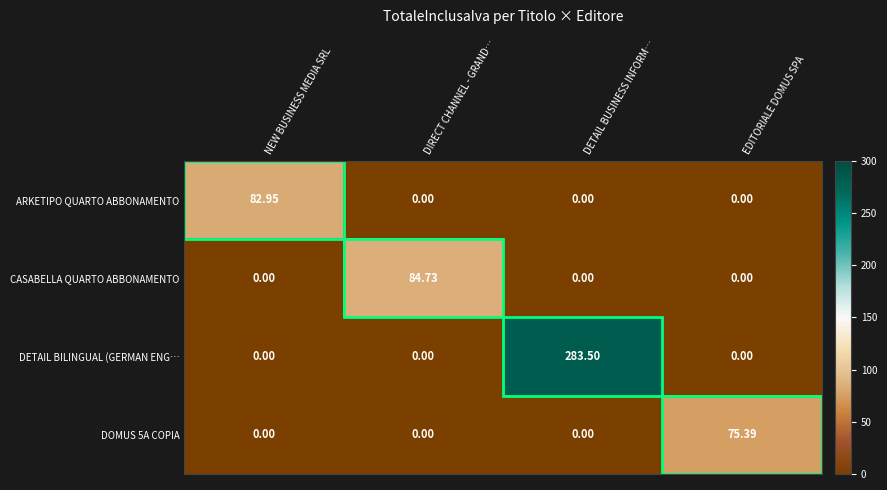

Count the number of categories in the chart.

4